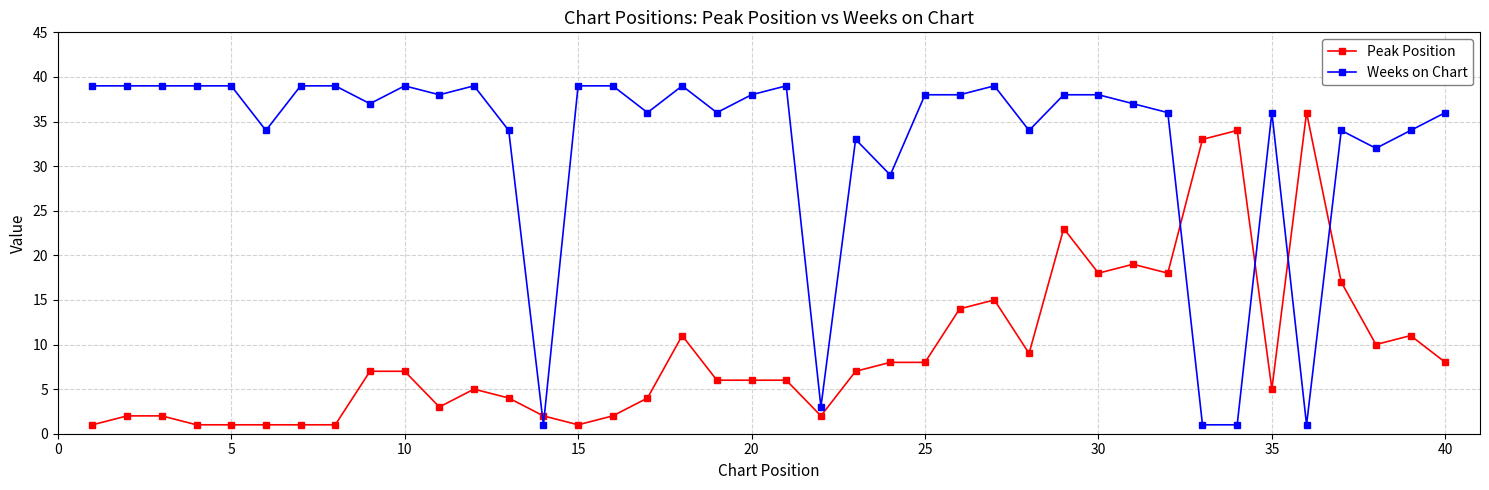

How many data points in Weeks on Chart are less than 38?

20